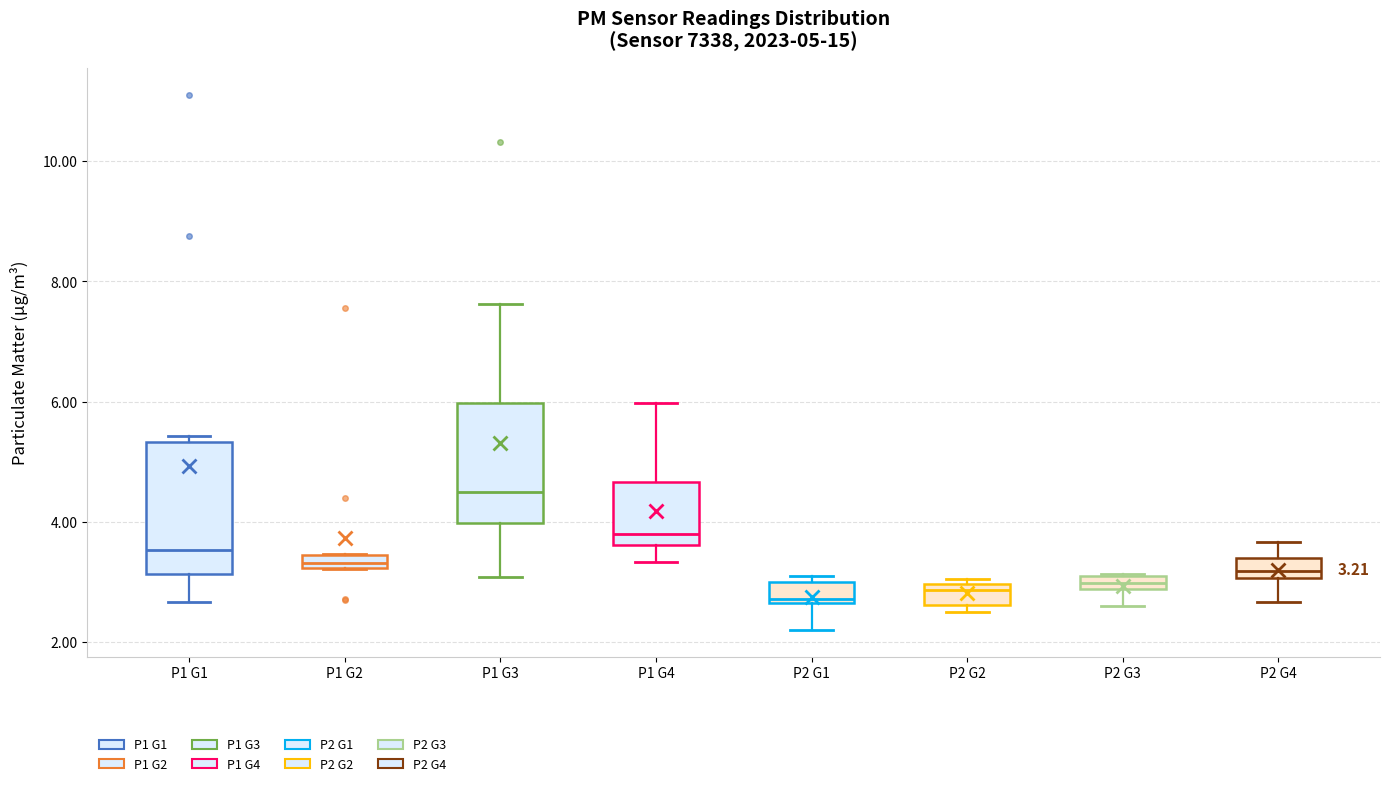

Which box's median line is the highest?

P1 G3